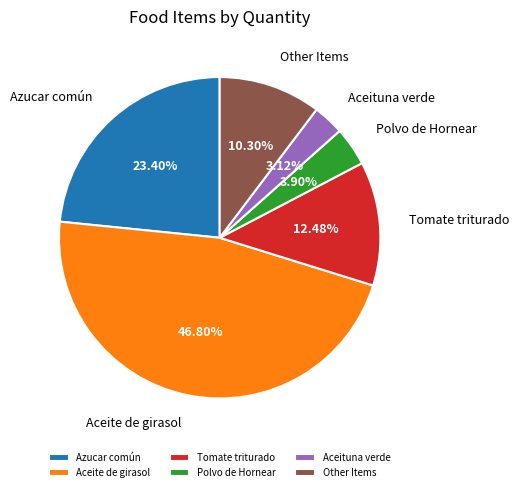

Between Tomate triturado and Aceite de girasol, which is larger?

Aceite de girasol